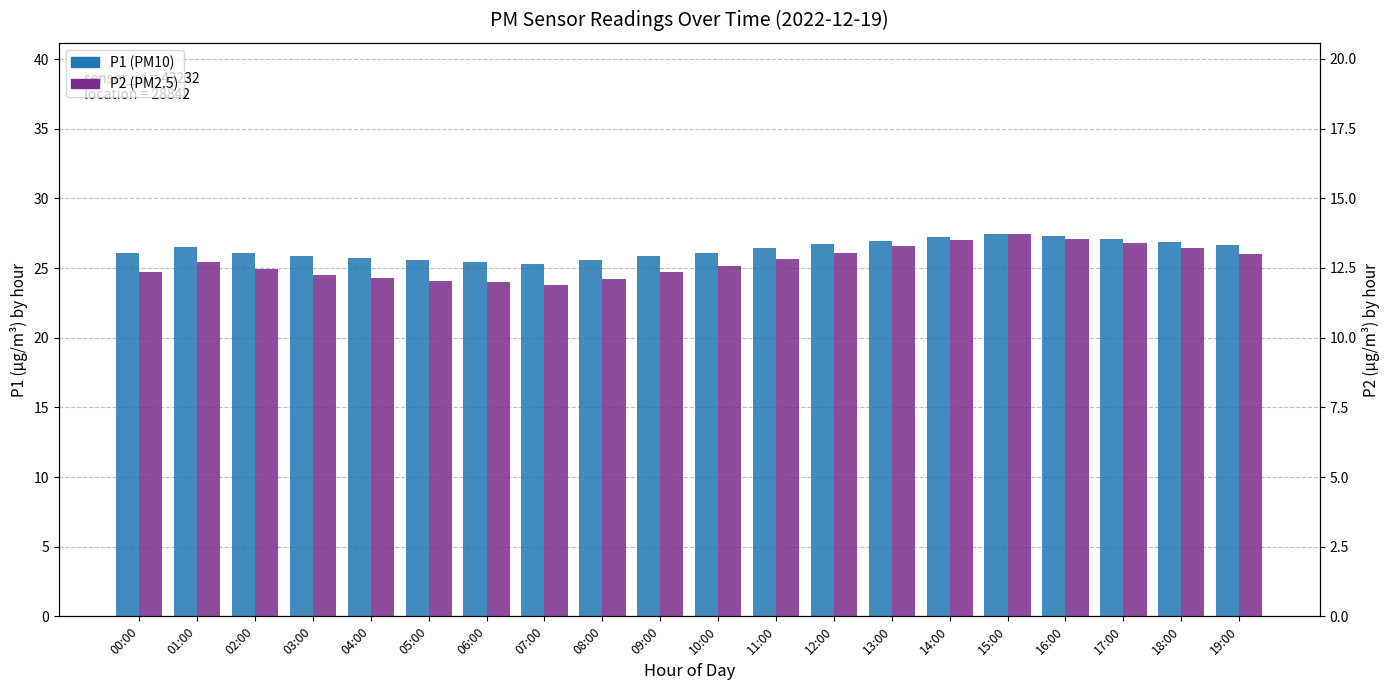

How many distinct data groups are displayed?

2